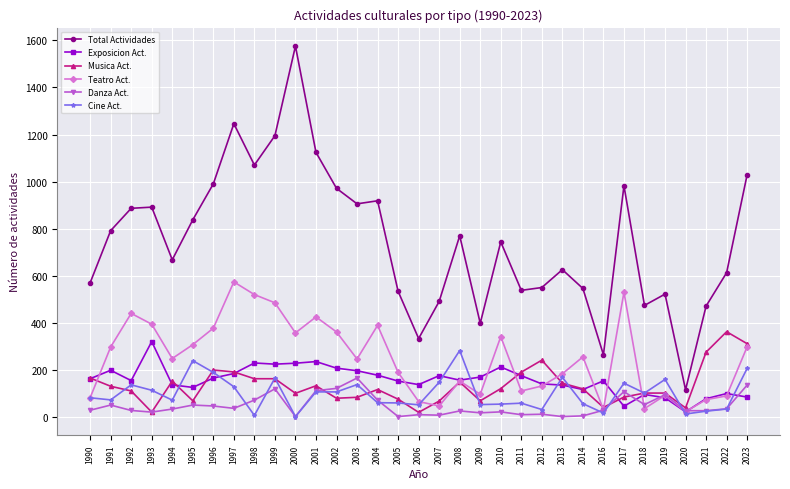

What is the maximum value shown in the chart?

1576